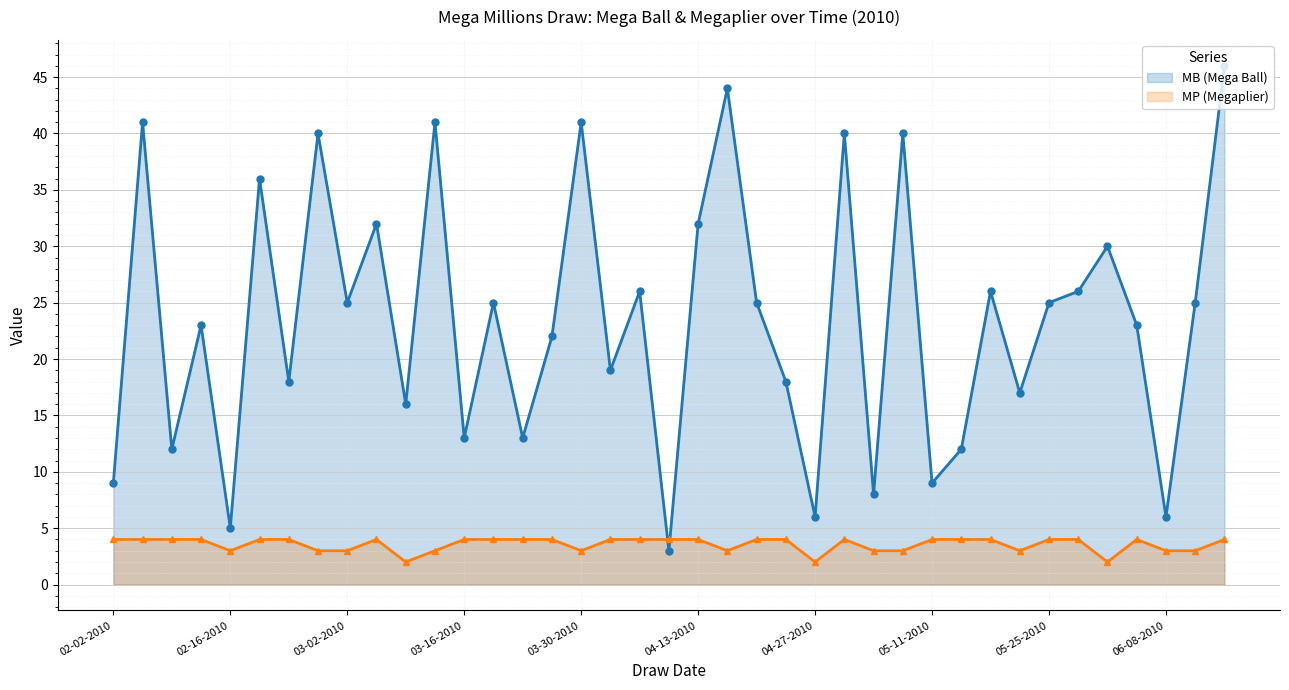

What is the maximum value shown in the chart?

46